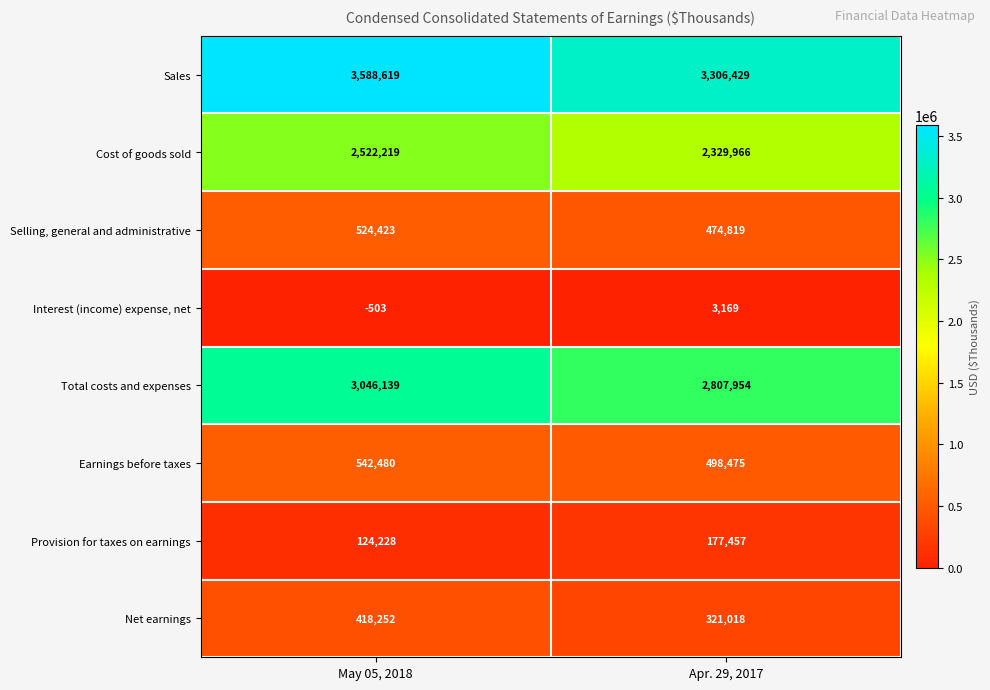

What is the sum of the Interest (income) expense, net values at Apr. 29, 2017 and May 05, 2018?

2666